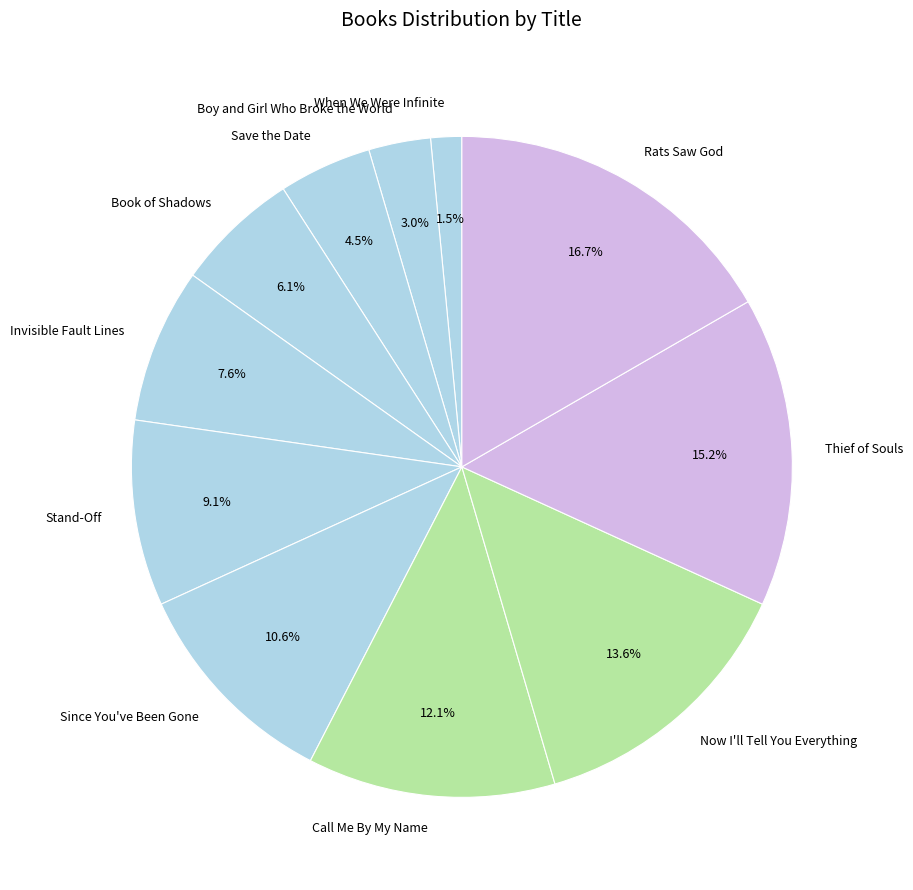

What percentage do Invisible Fault Lines and Since You've Been Gone together represent?

18.2%